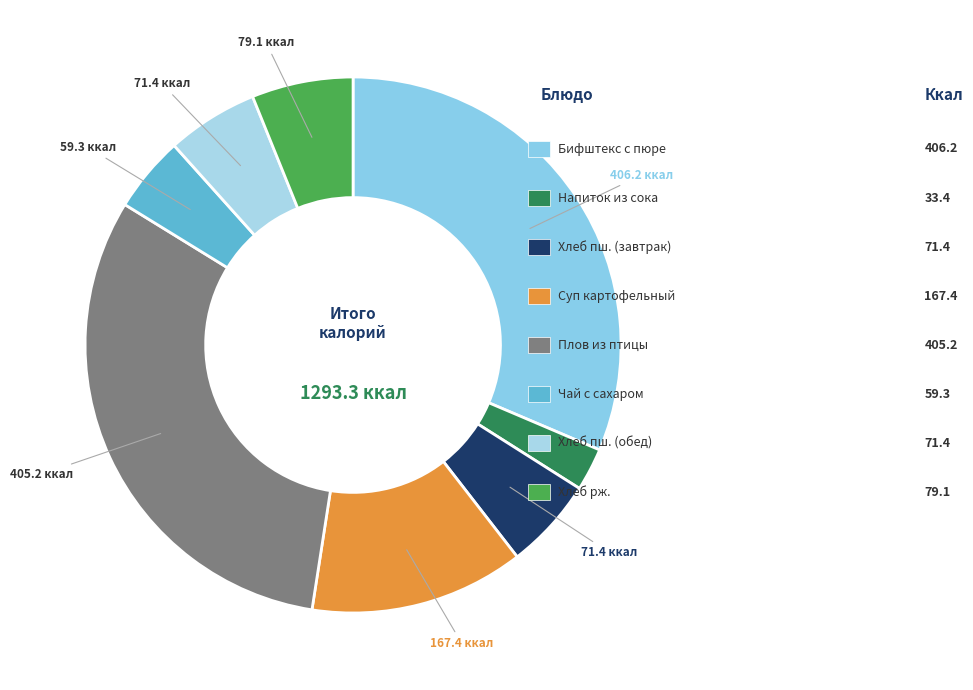

To the nearest percent, what is the difference between the largest and smallest slice percentages?

29%